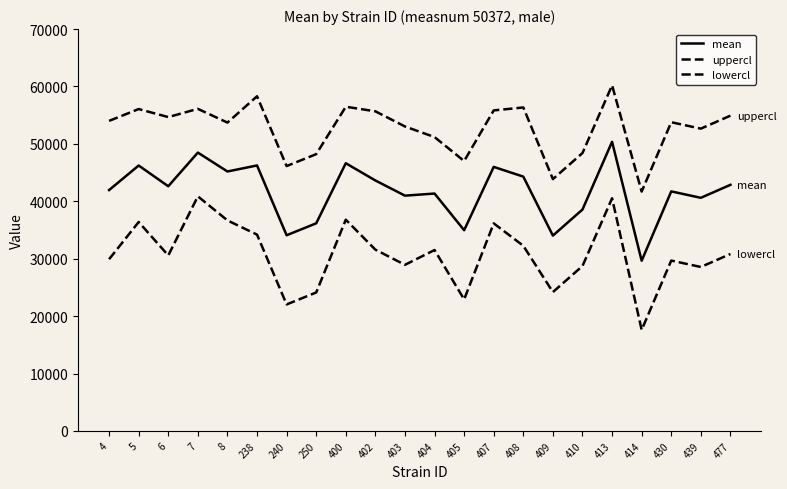

How many lines are shown in the chart?

3